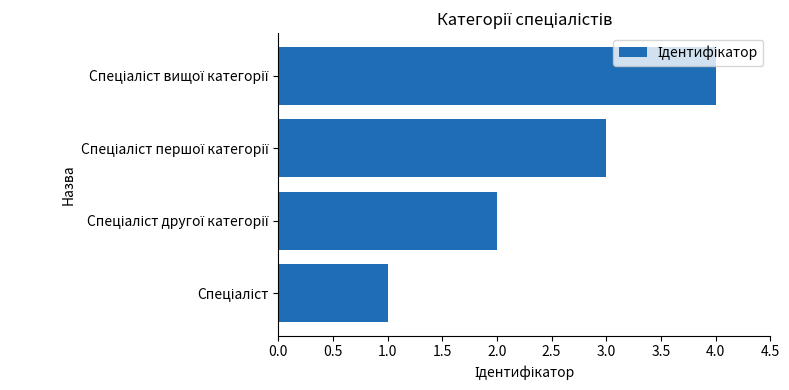

What is the difference between the maximum and minimum values?

3